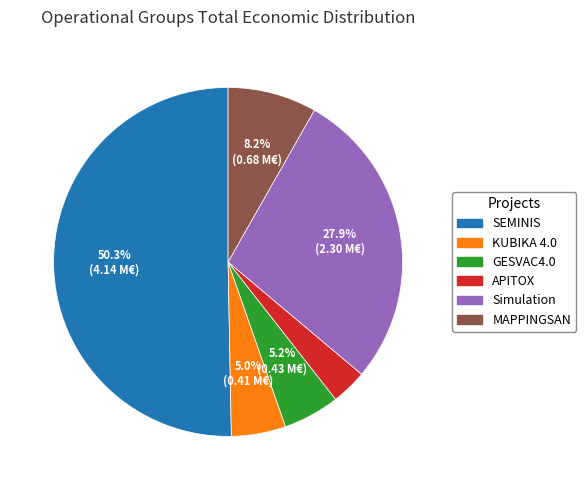

Is the sum of MAPPINGSAN and GESVAC4.0 greater than half?

No